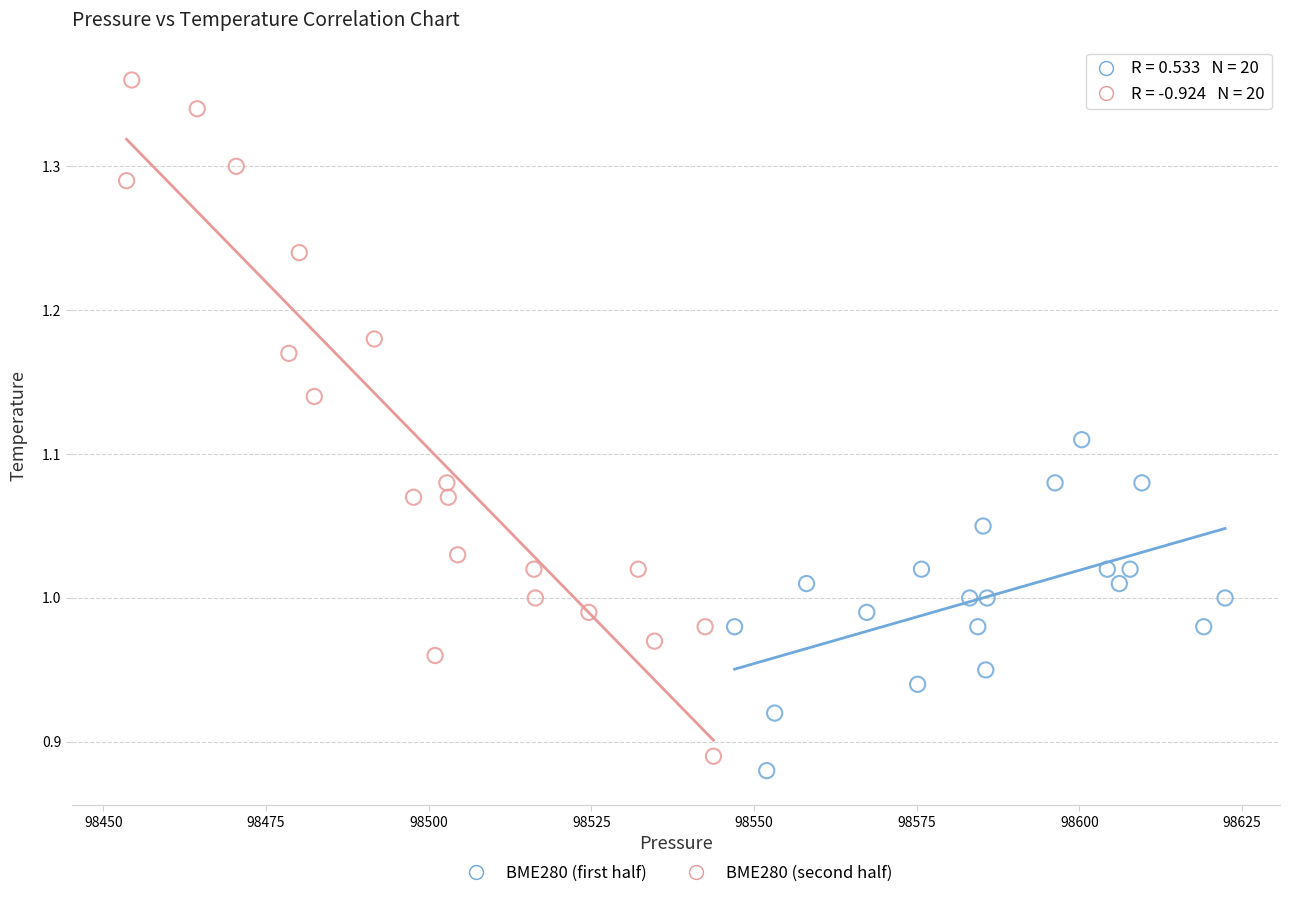

Which series reaches the minimum Y coordinate?

BME280 (first half)